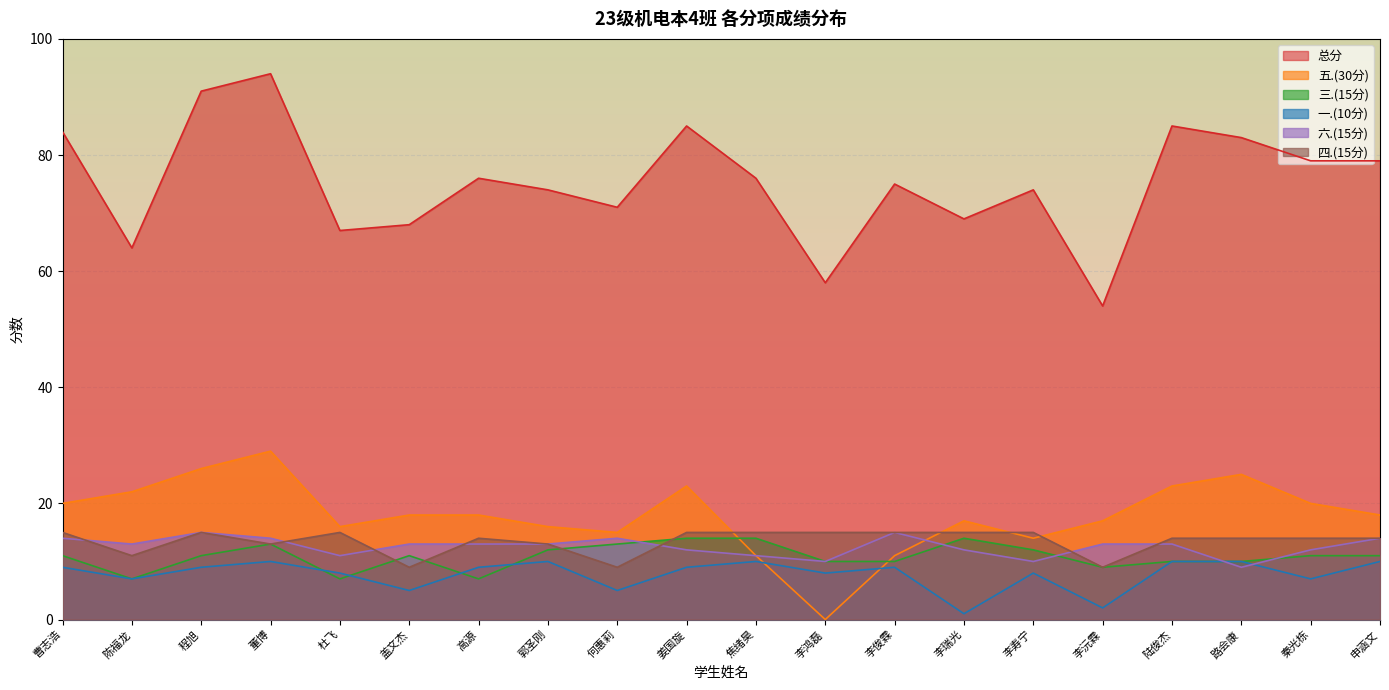

True or false: 总分 has more than 0 interior local peaks.

True